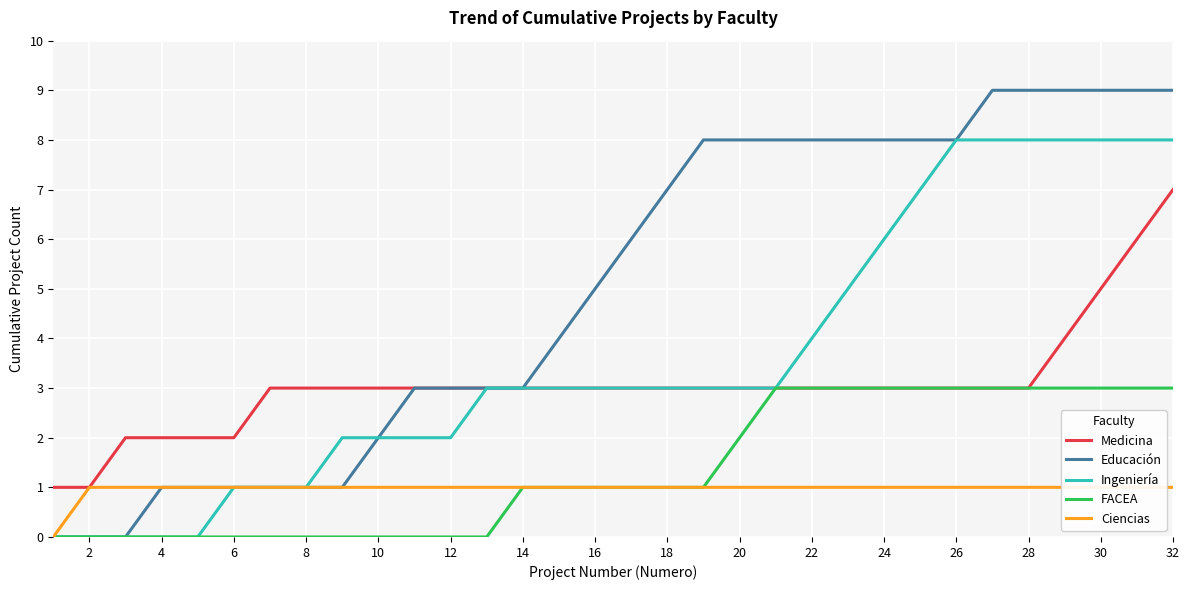

At how many categories does at least one series exceed 5?

16